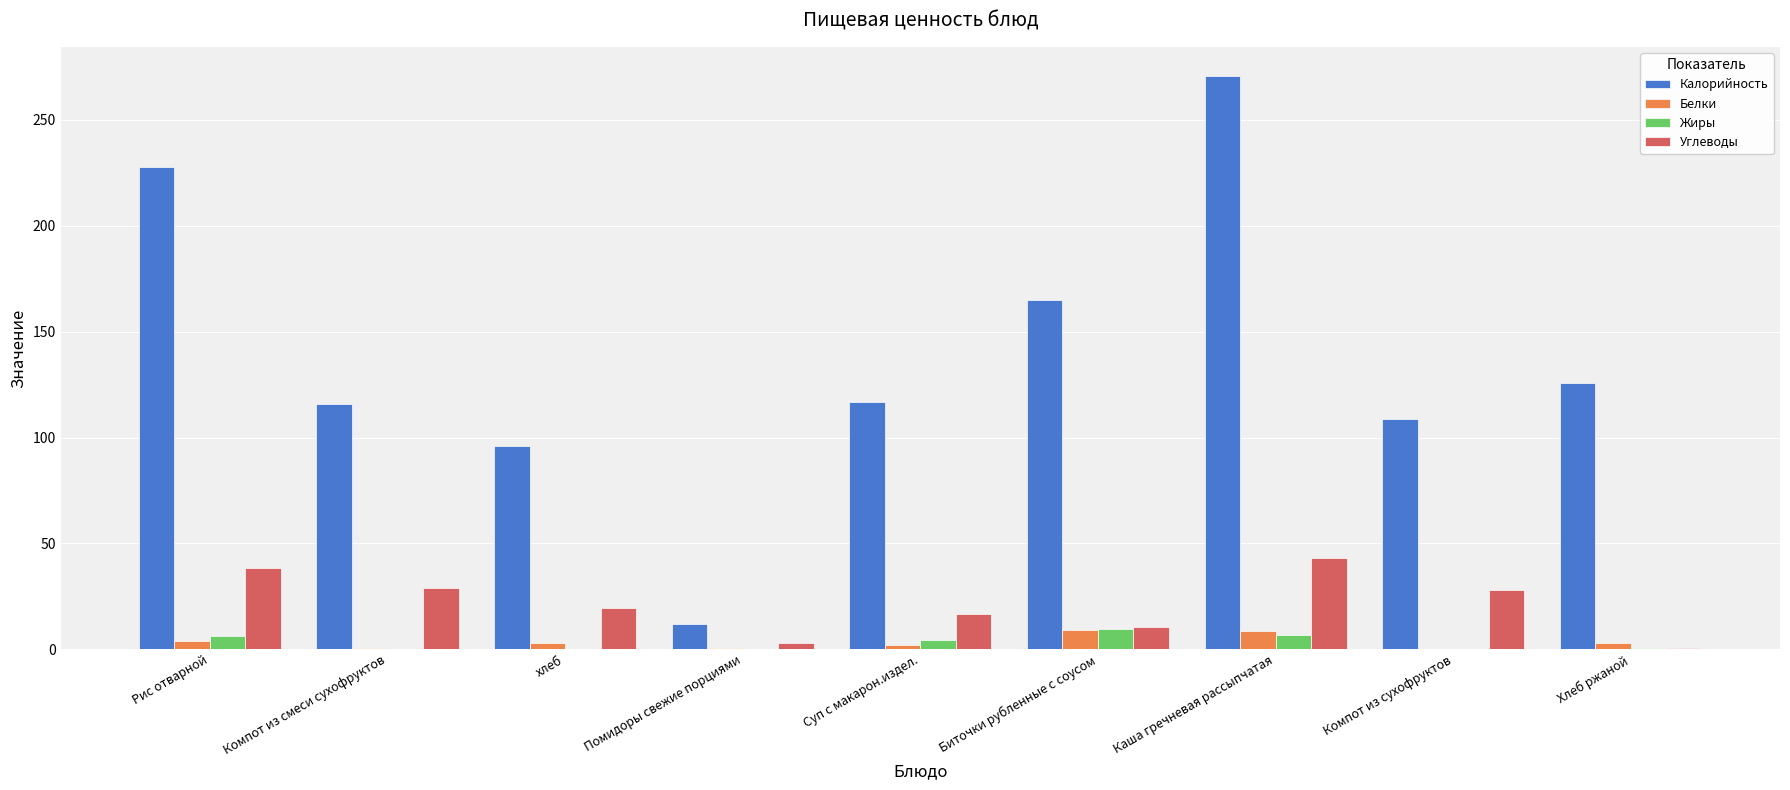

Which series has the largest total across all categories?

Калорийность